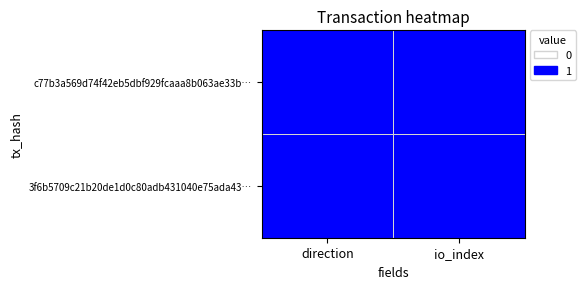

List the series in order of their overall mean, highest first.

c77b3a569d74f42eb5dbf929fcaaa8b063ae33b, 3f6b5709c21b20de1d0c80adb431040e75ada43